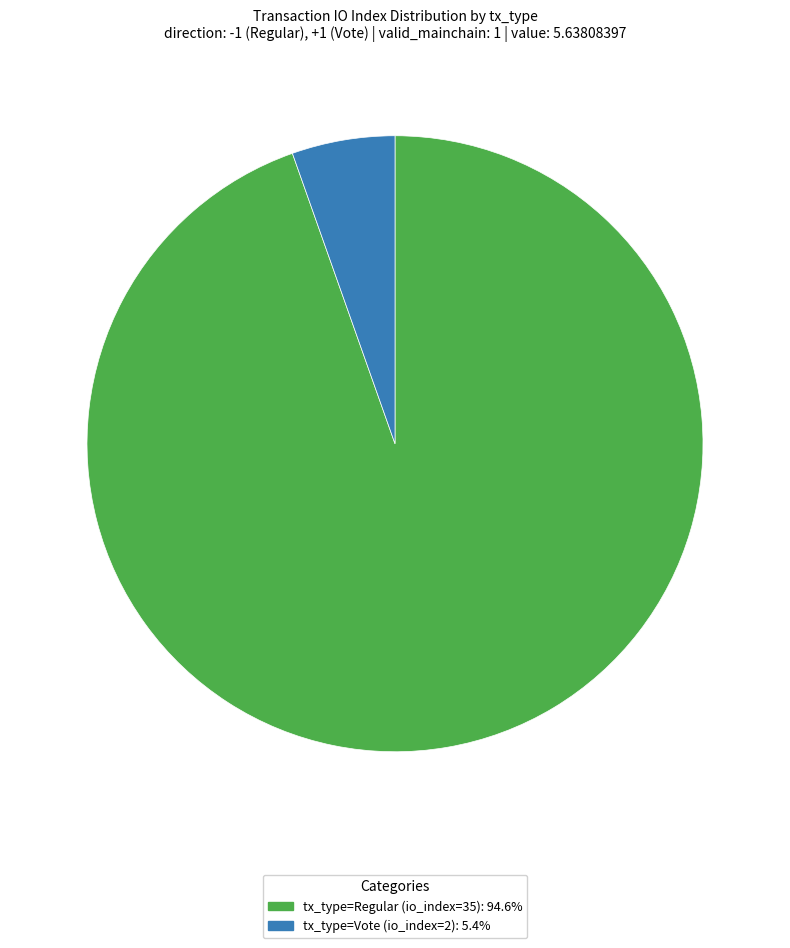

What is the largest slice in the pie chart?

tx_type=Regular (io_index=35)